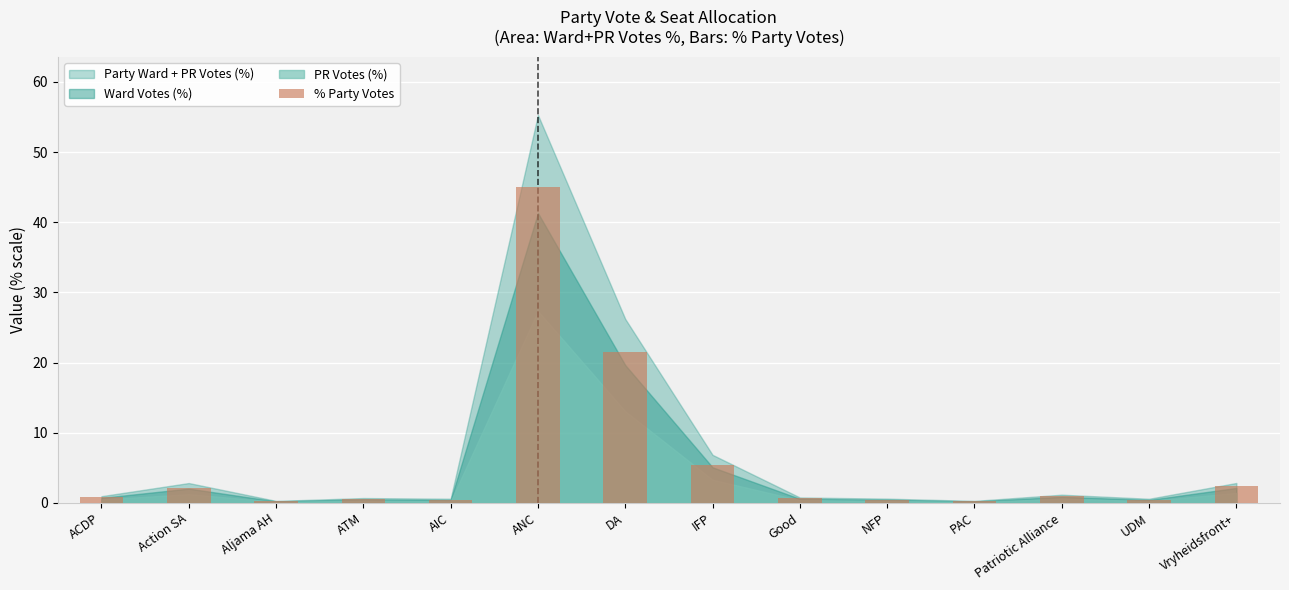

What is the label of the 5th bar from the left?

AIC